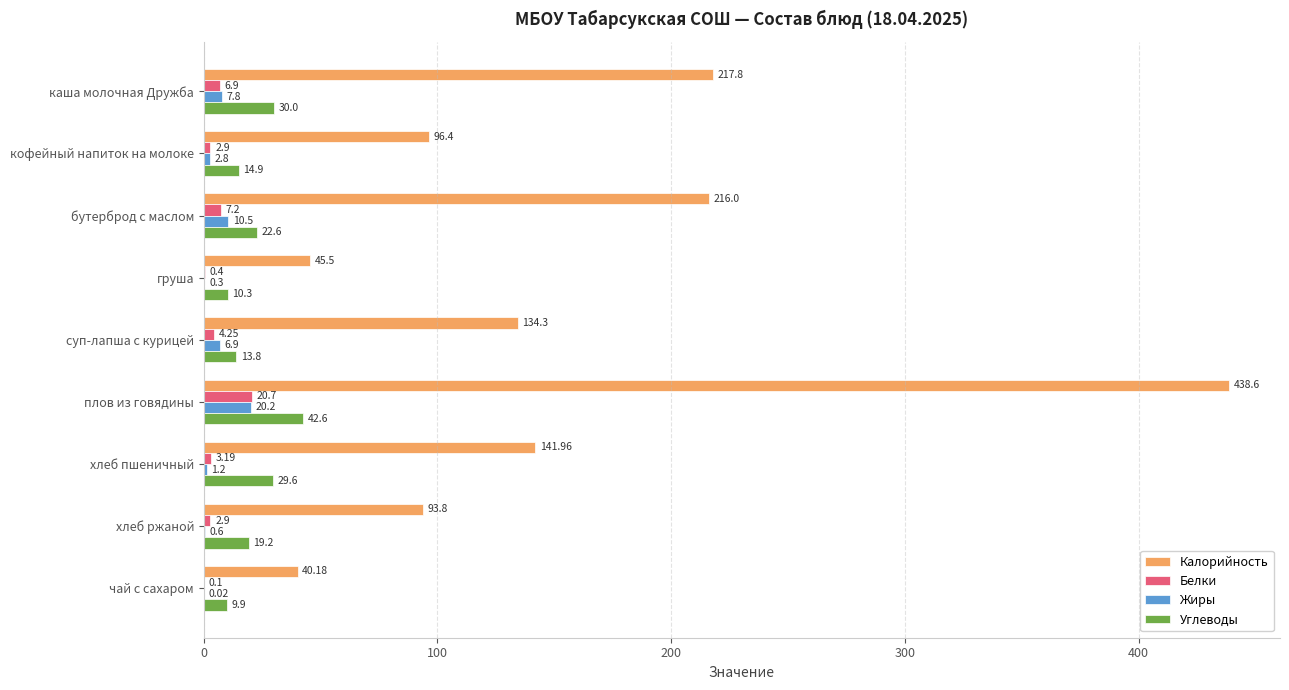

At which category is the sum across all series the highest?

плов из говядины